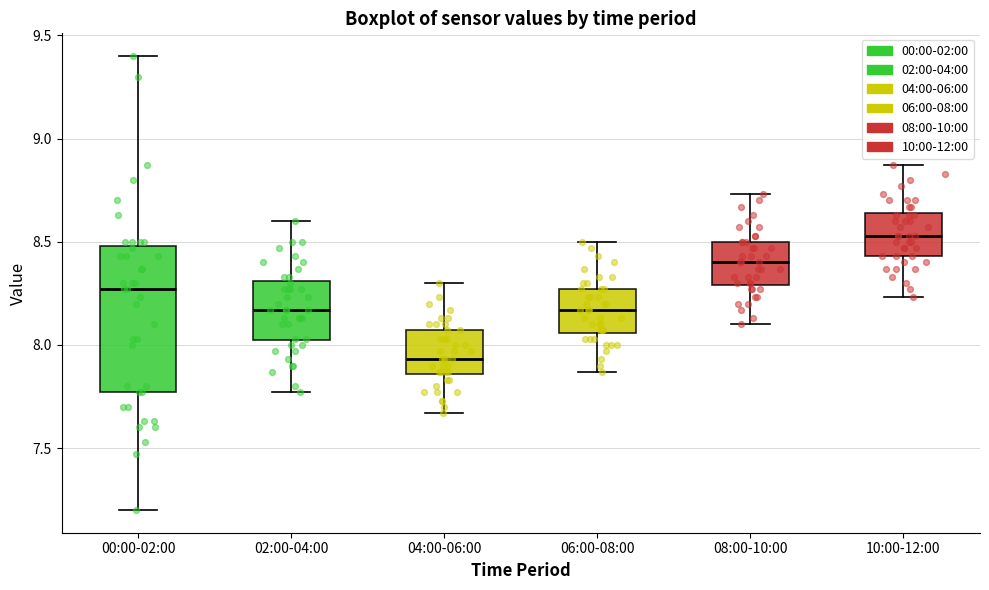

Where is the upper edge of the box for 06:00-08:00 on the y-axis? The values are not printed on the chart, so give them approximately, as read against the axis.

8.25